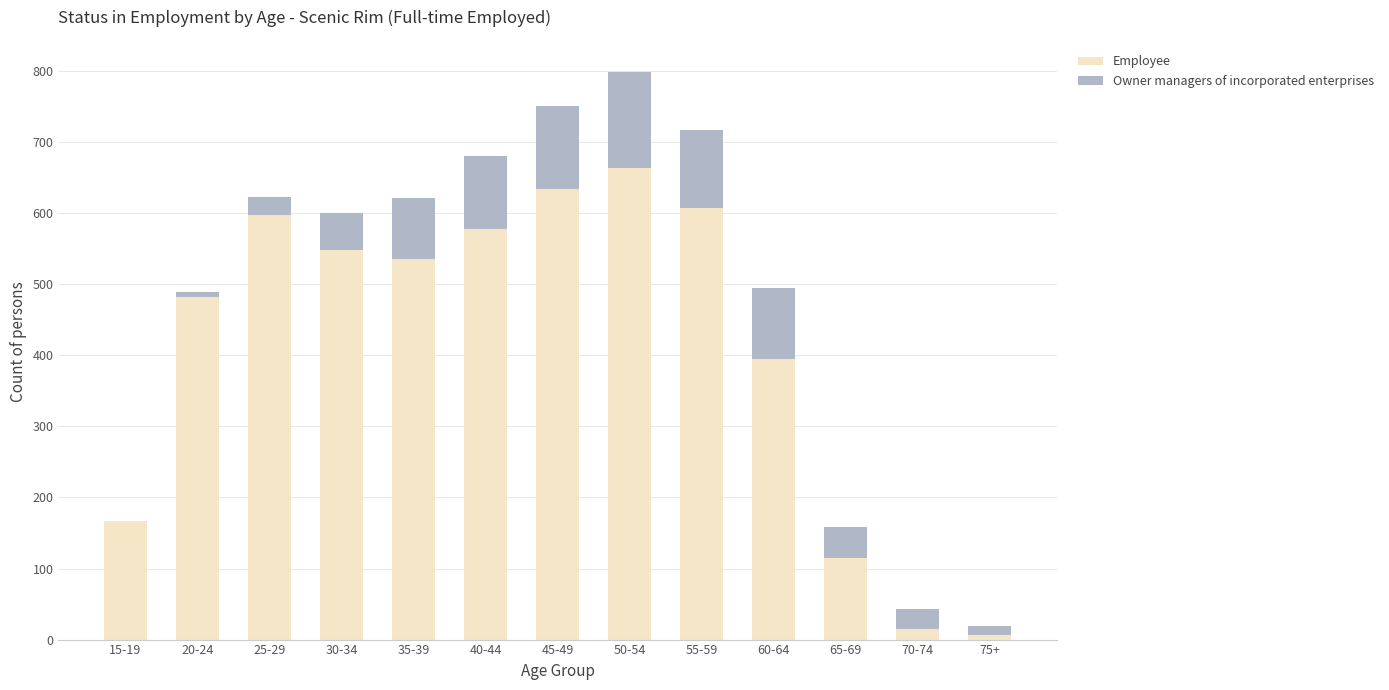

What is the total value across all series at 65-69?

158